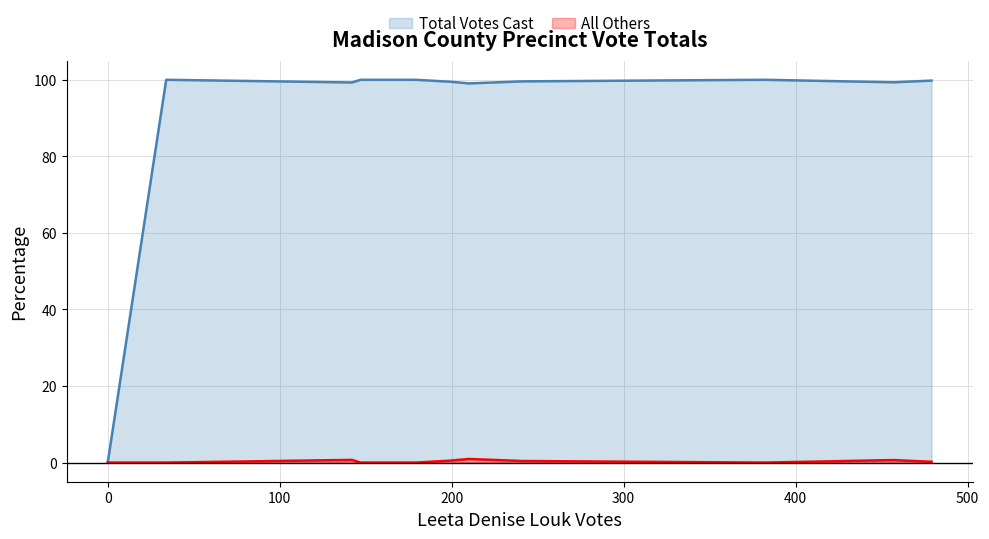

Reading left to right, transcribe all the data shown in this chart.

Total Votes Cast: 0.0	100.0	99.3	100.0	100.0	99.5	99.1	99.6	100.0	99.3	99.8
All Others: 0.0	0.0	0.7	0.0	0.0	0.5	0.9	0.4	0.0	0.7	0.2